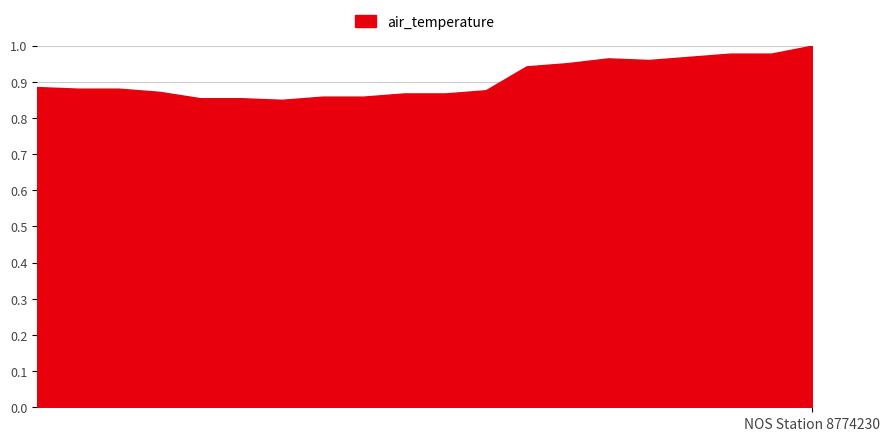

Does the chart display data point markers on the line(s)?

No